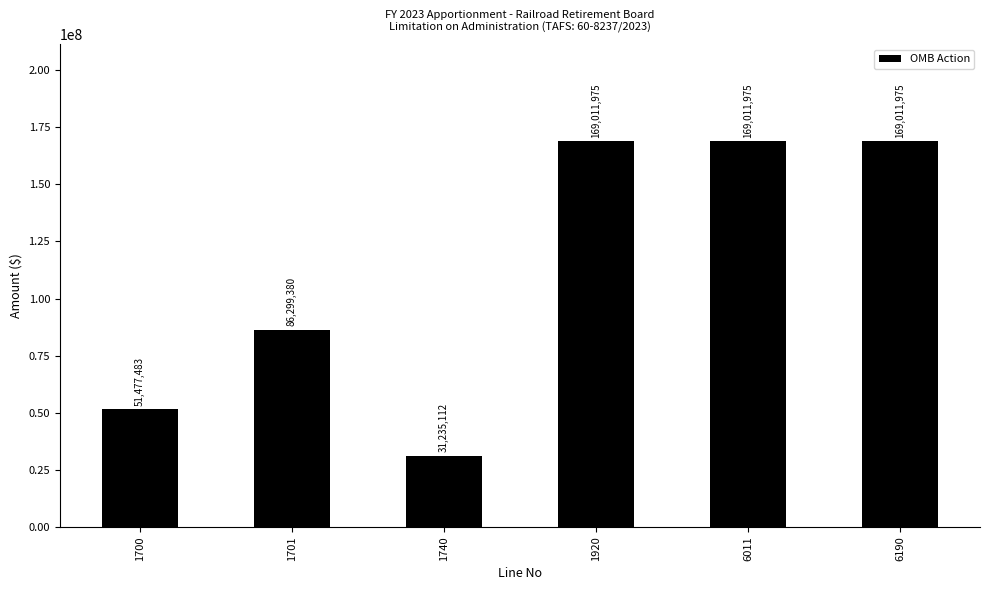

What is the value of the 4th bar from the left?

169011975